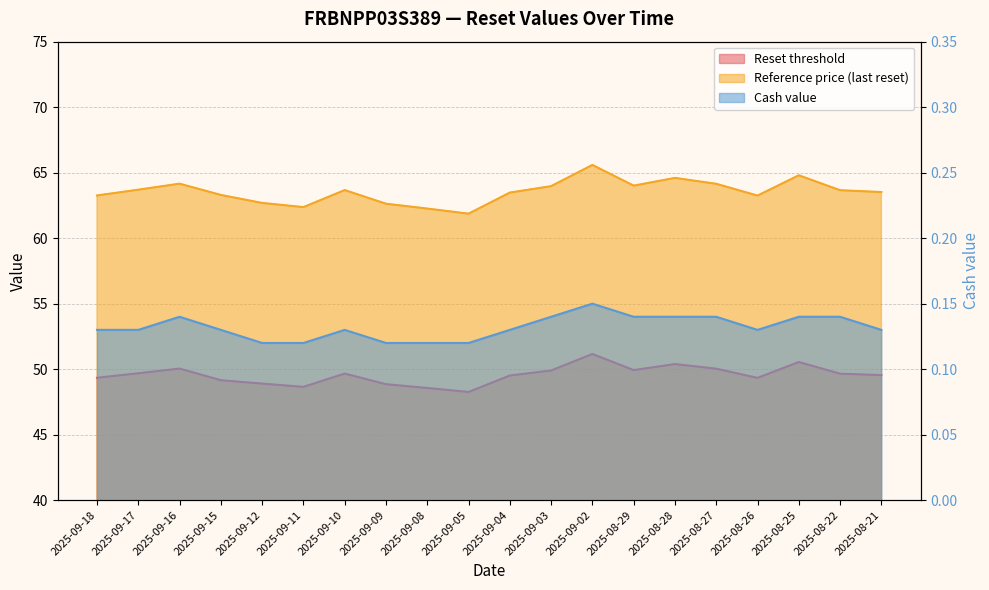

What is the label of the 20th point from the right?

2025-09-18